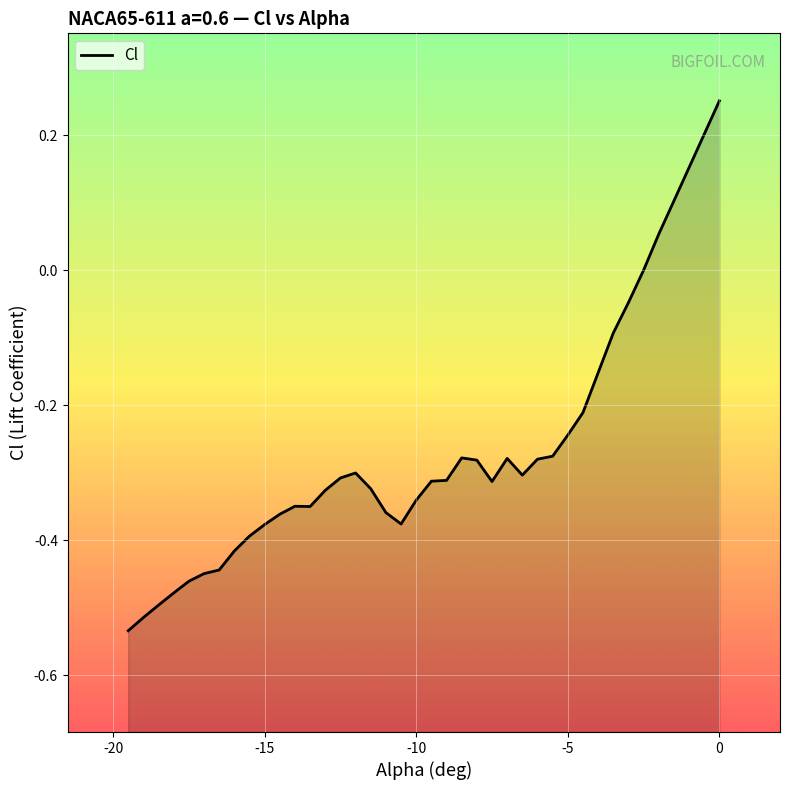

How many points are lower than both their immediate neighbors (excluding endpoints)?

4